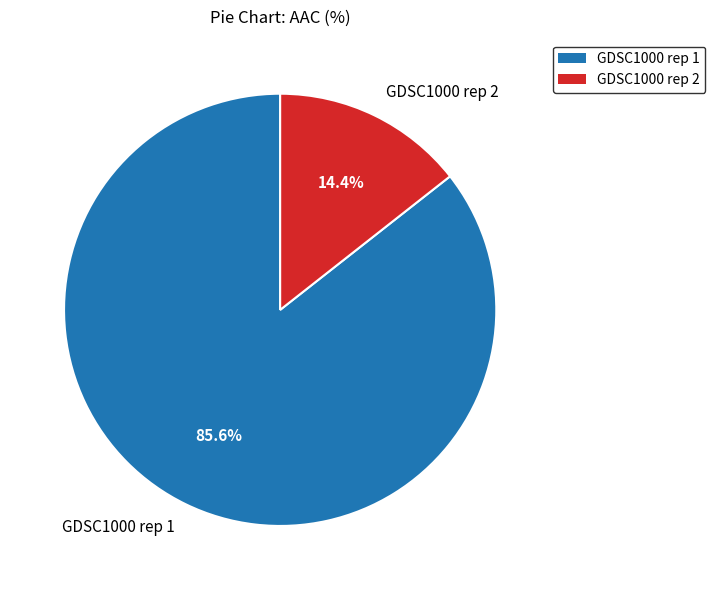

True or false: GDSC1000 rep 2 accounts for 23% of the total.

False